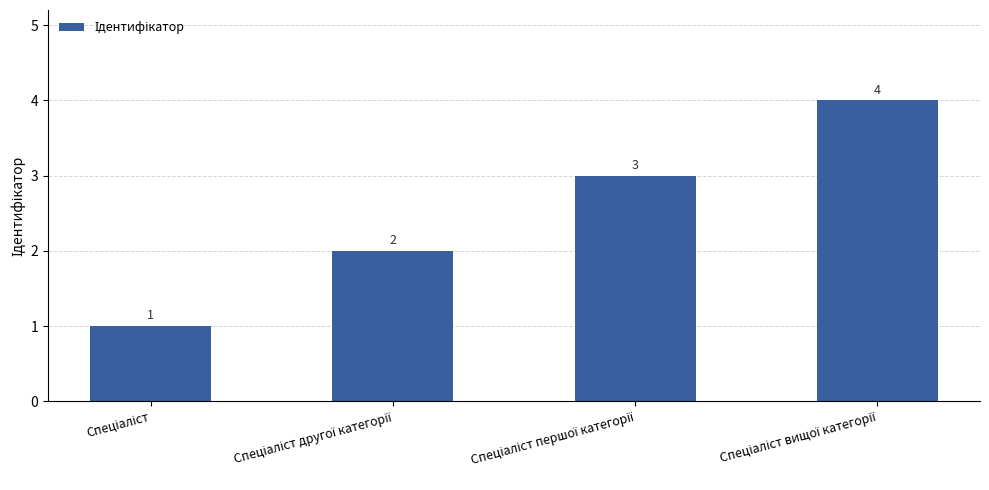

What is the difference between the maximum and minimum values?

3